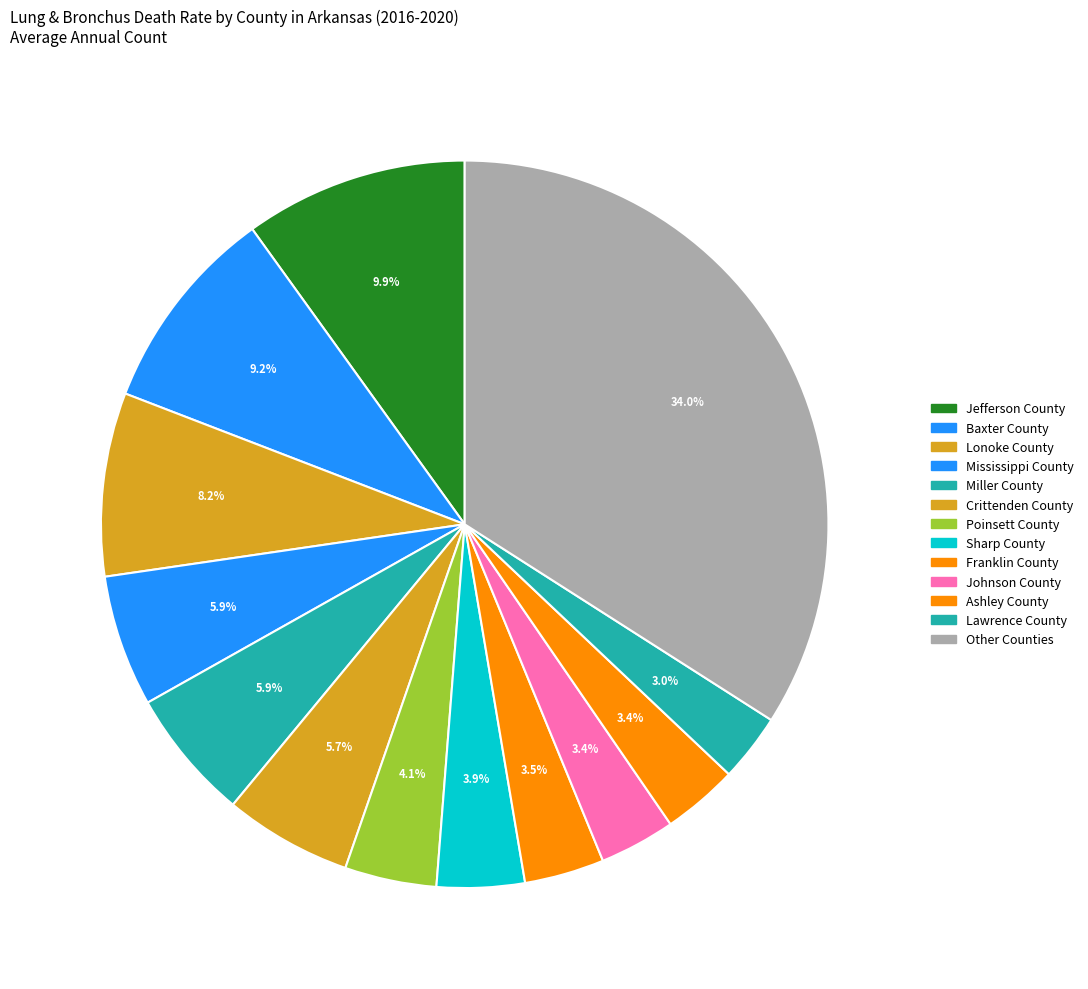

Does Poinsett County account for over 50% of the chart?

No